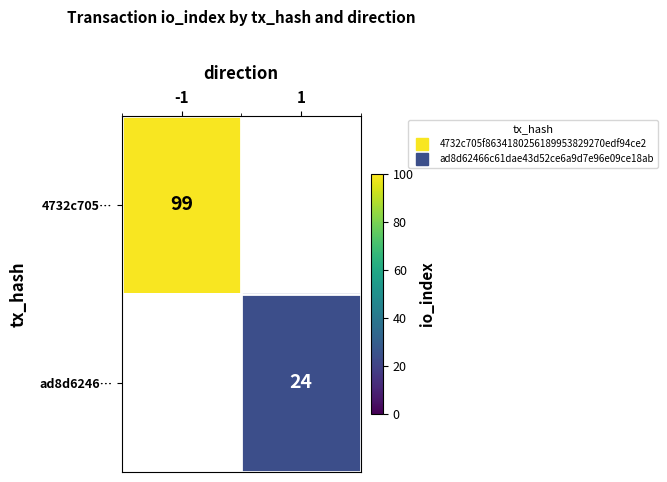

What is the smallest value displayed?

24.0